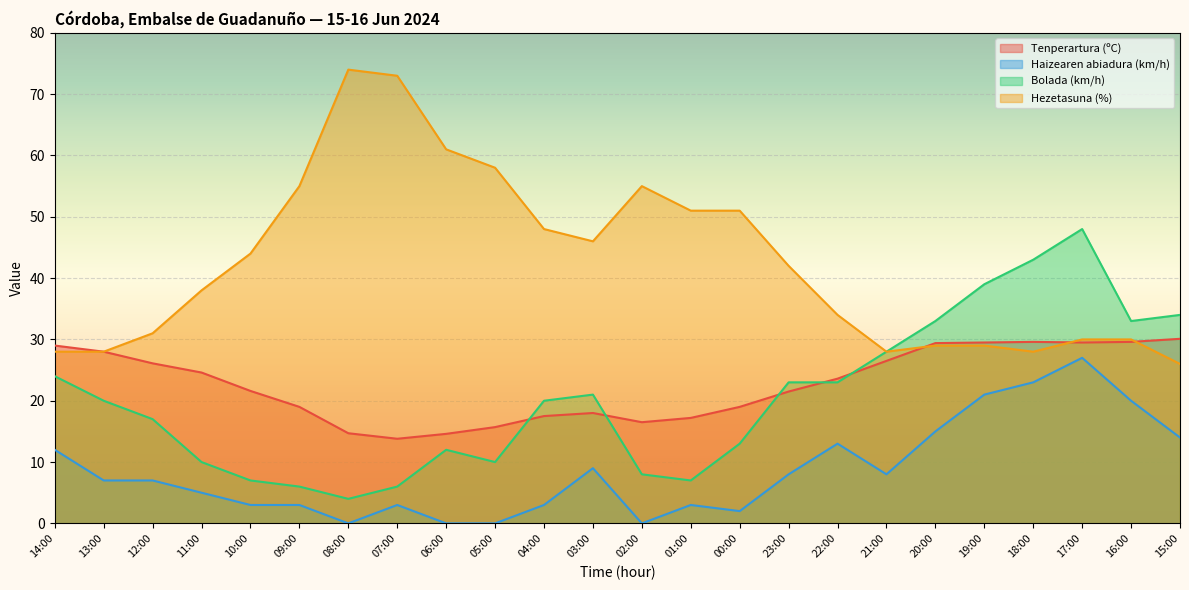

At which category is the sum across all series the highest?

17:00